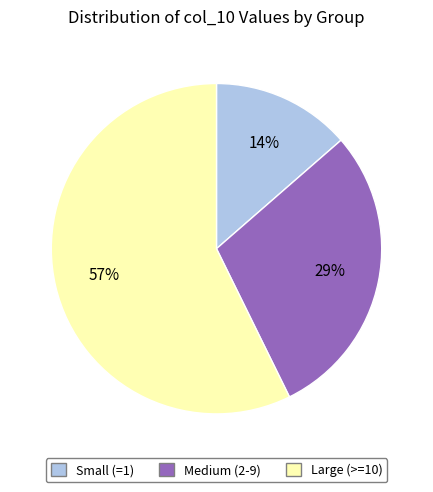

What is the ratio of the value at Large (>=10) to the value at Medium (2-9)?

2.0